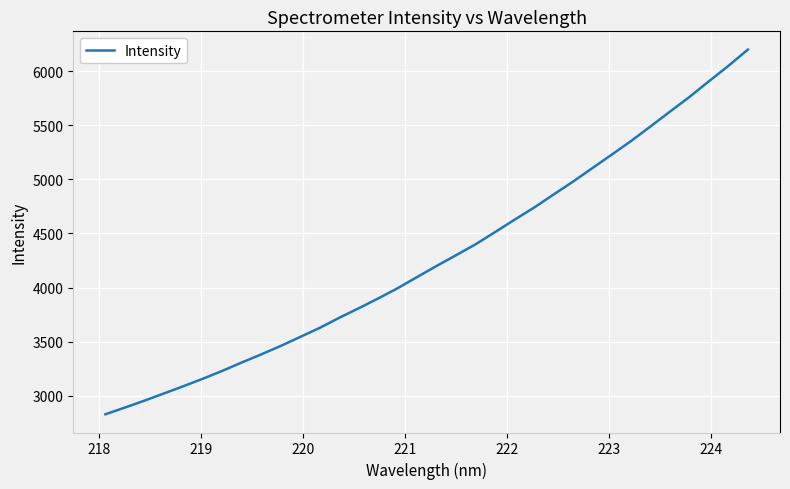

How many lines are shown in the chart?

1